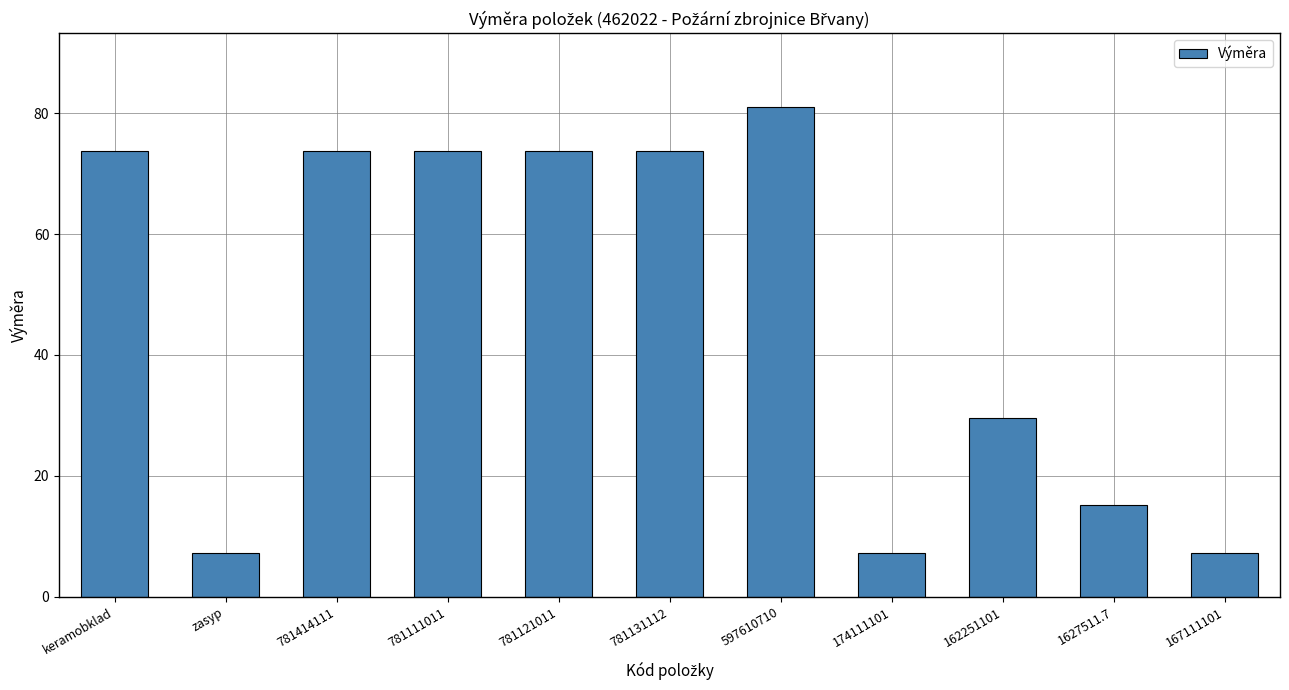

What is the value of the 1st bar from the left?

73.7